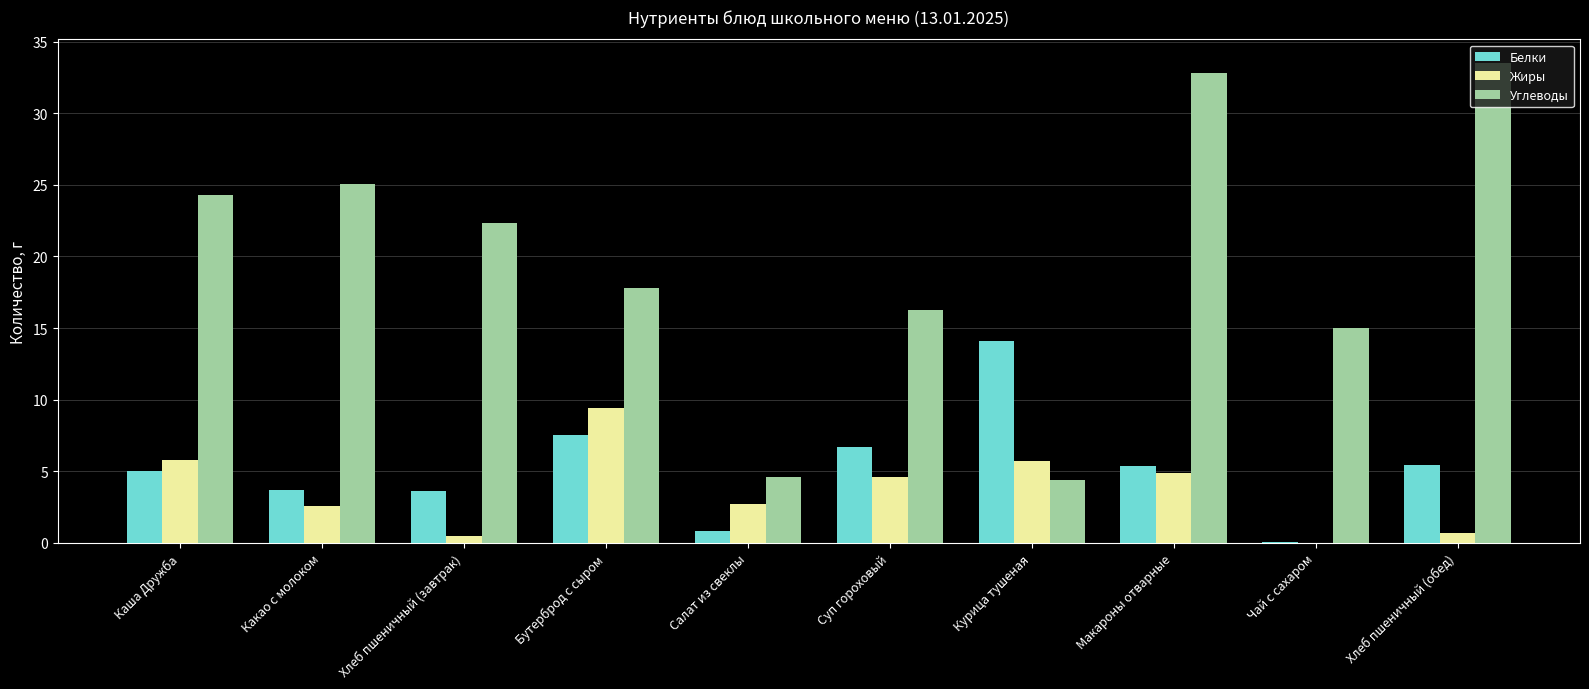

What is the sum of the Жиры values at Макароны отварные and Хлеб пшеничный (обед)?

5.6